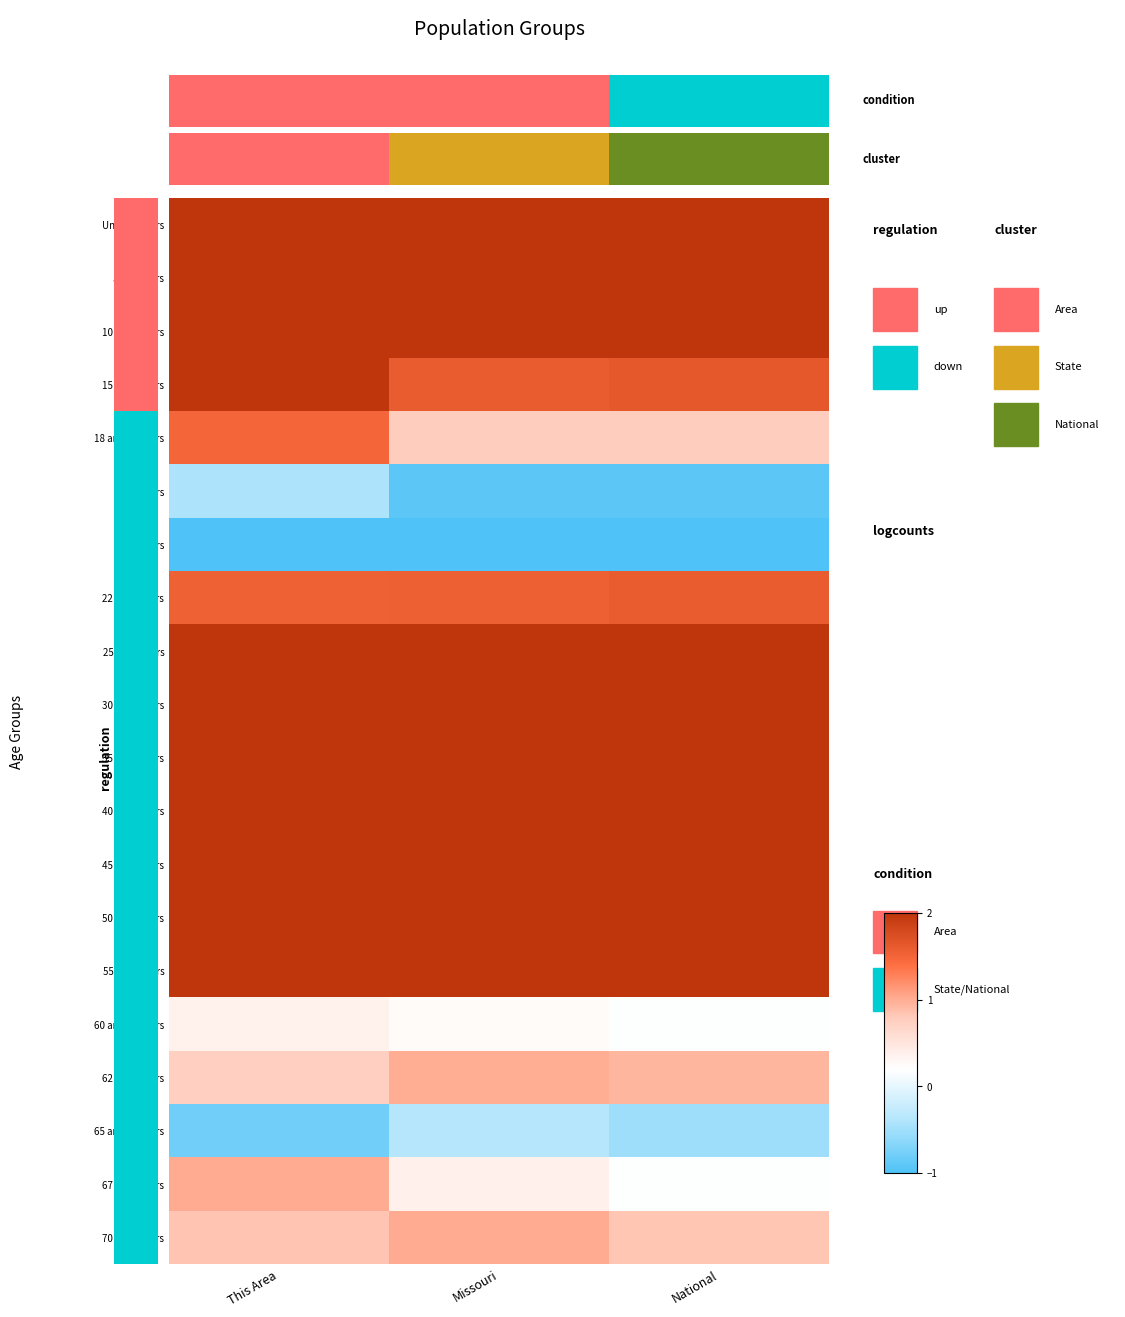

What is the highest value of the 40 to 44 years series?

3.0